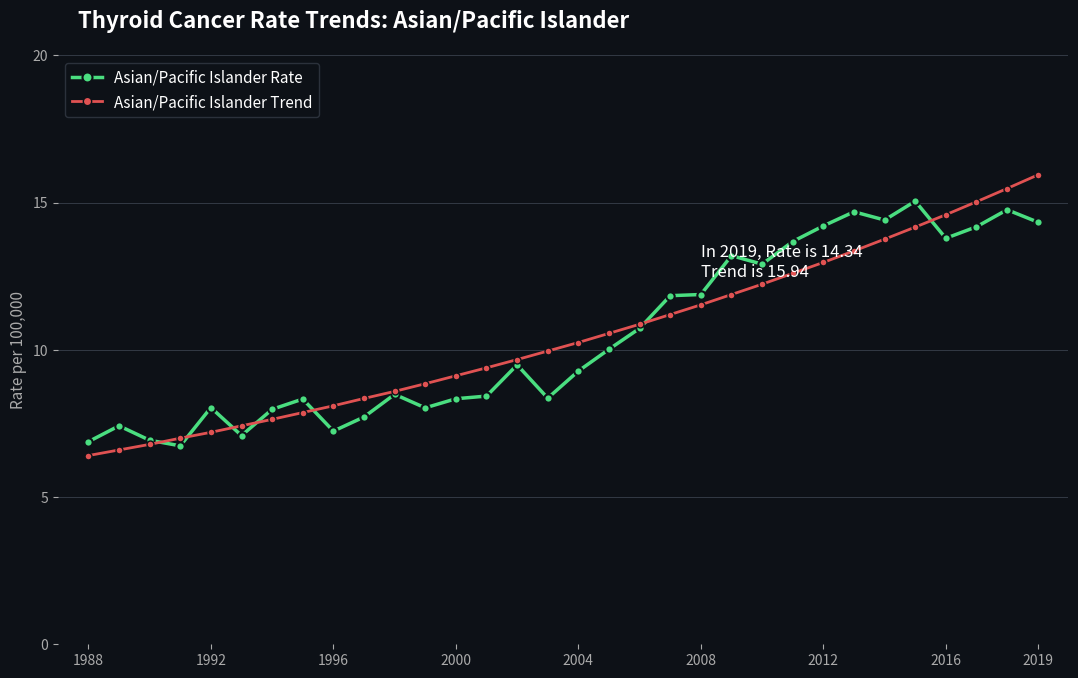

What is the highest value of the Asian/Pacific Islander Rate series?

15.1